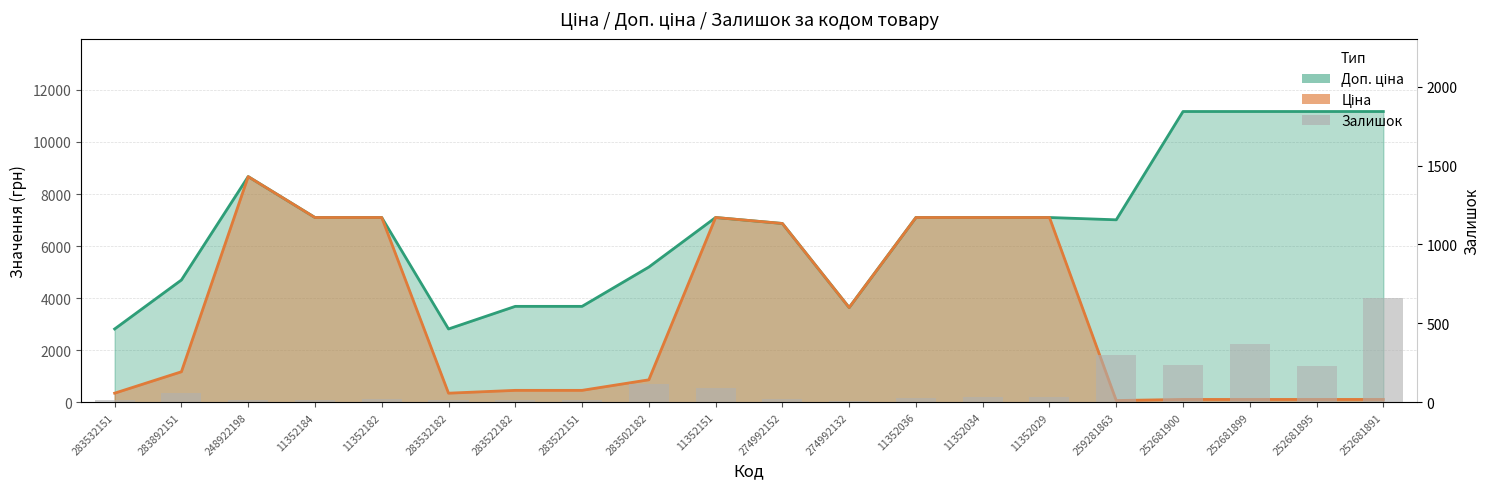

Reading right to left, extract all data points from this chart.

658	228	372	237	298	32	35	29	9	21	89	114	16	16	16	22	18	15	61	16